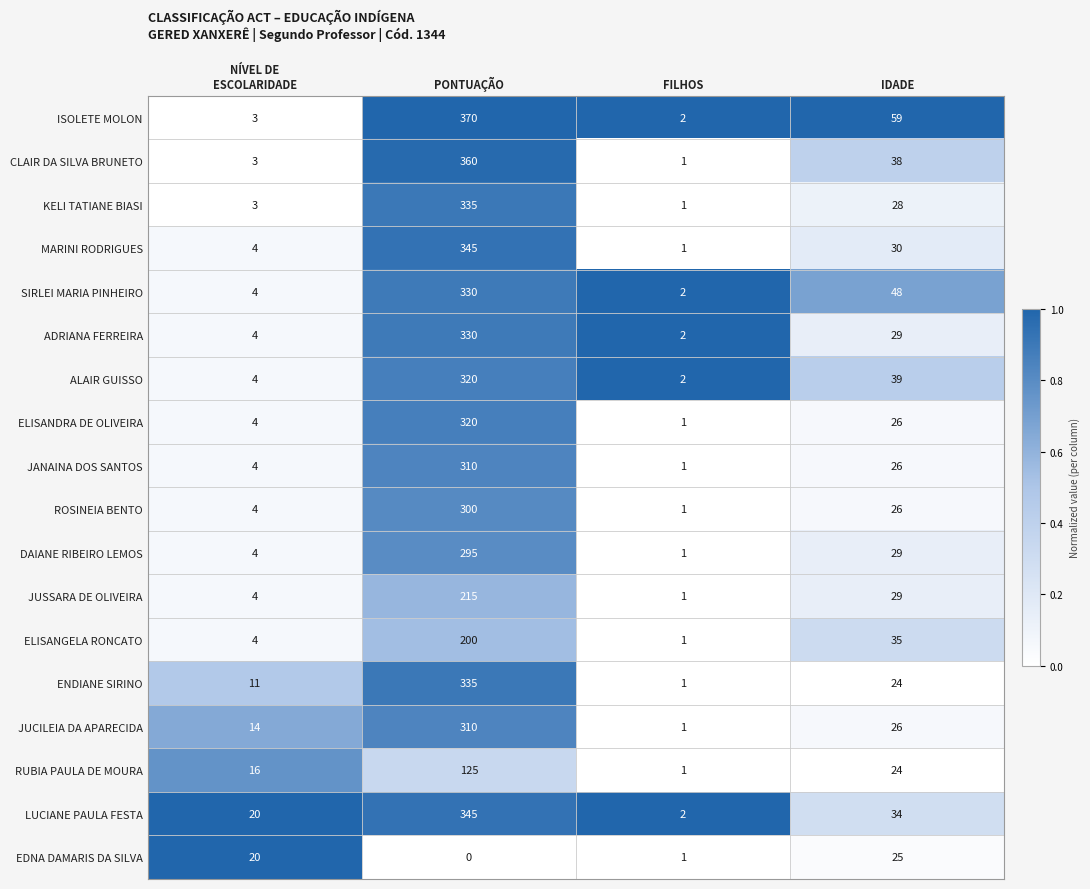

Which series has the largest range (max minus min)?

ISOLETE MOLON